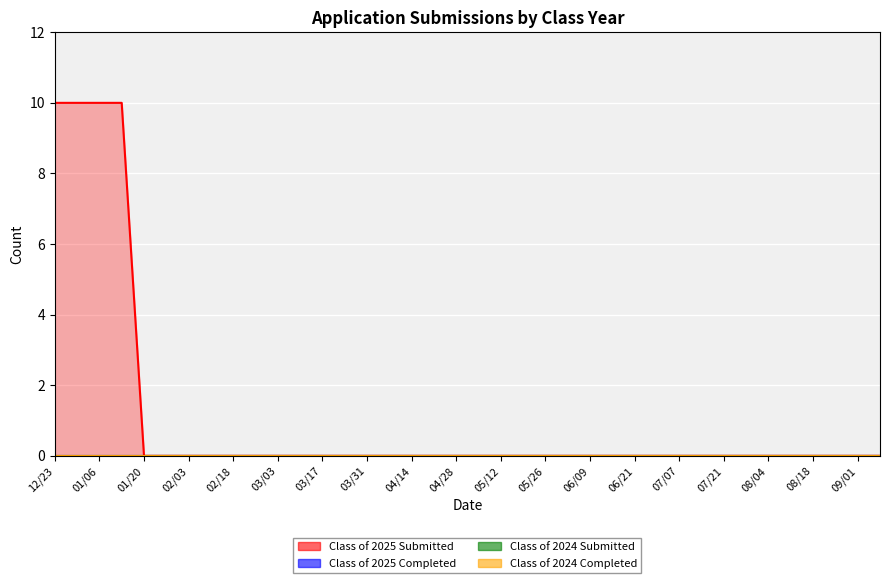

At which category is the sum across all series the highest?

12/23